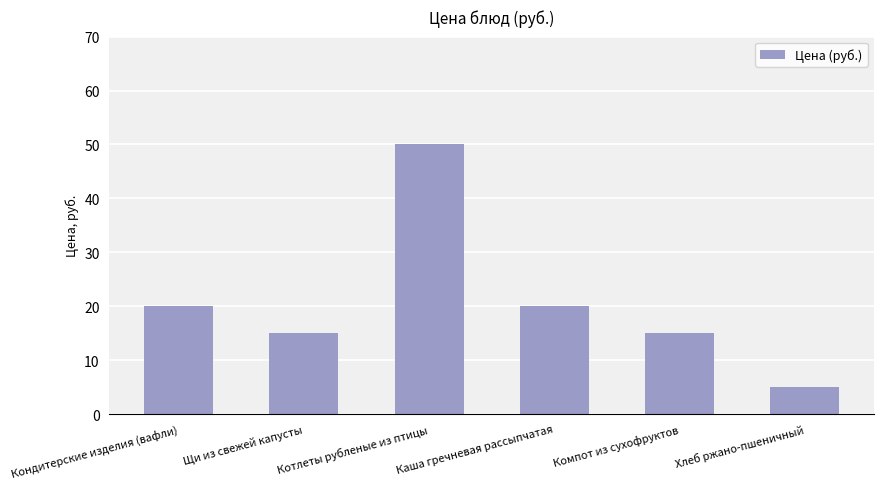

What is the minimum value shown in the chart?

5